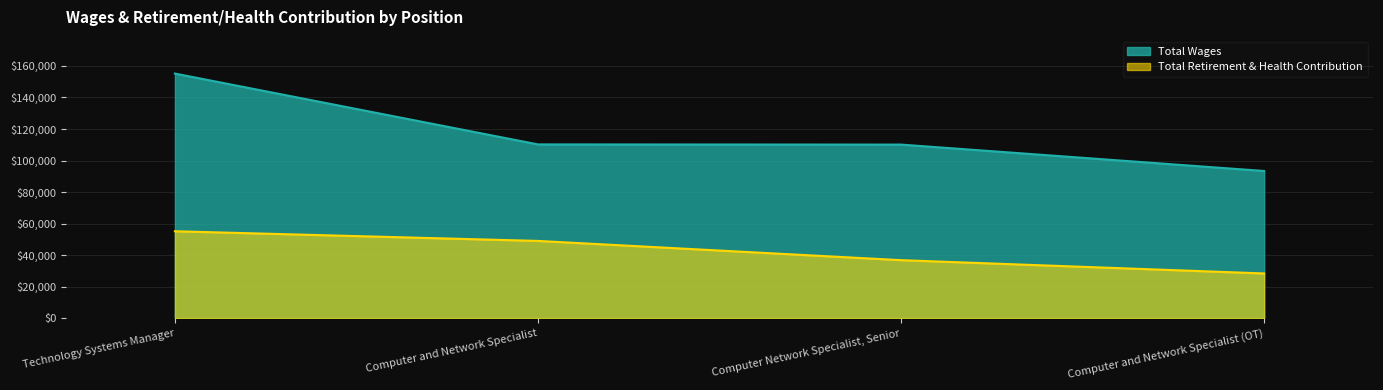

What is the minimum value shown in the chart?

28338